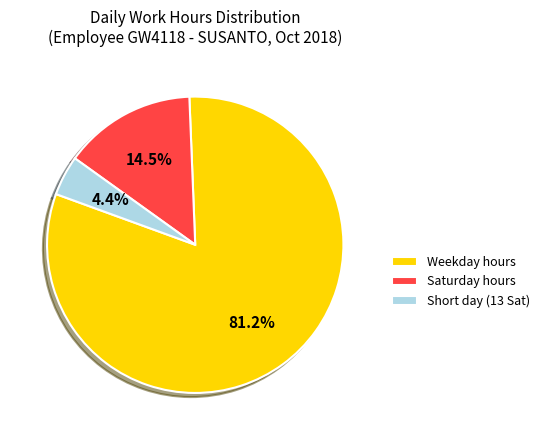

What percentage do Saturday hours and Weekday hours together represent?

95.6%